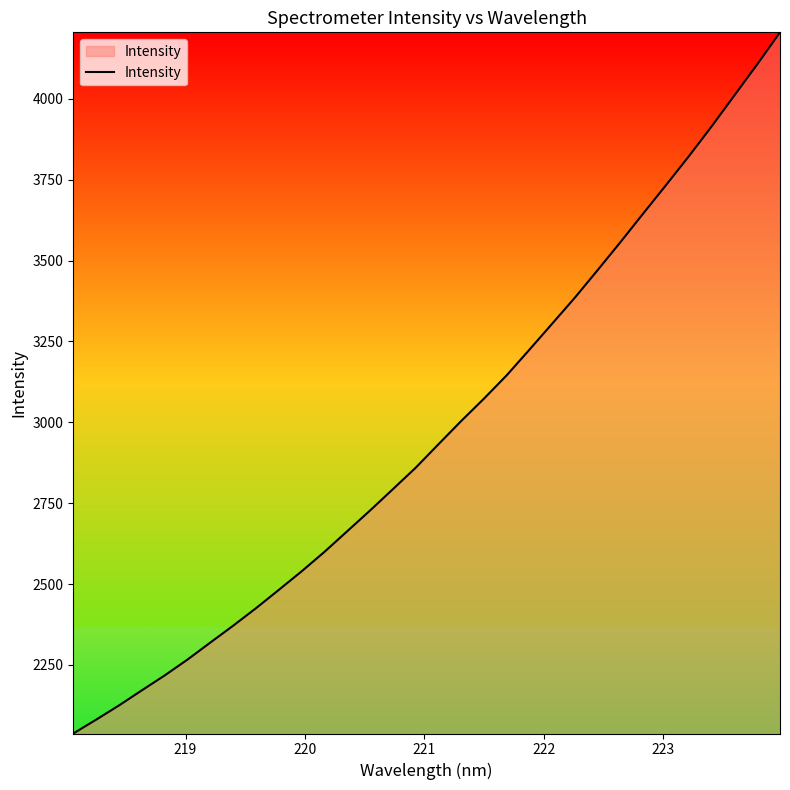

What is the maximum value shown in the chart?

4205.3